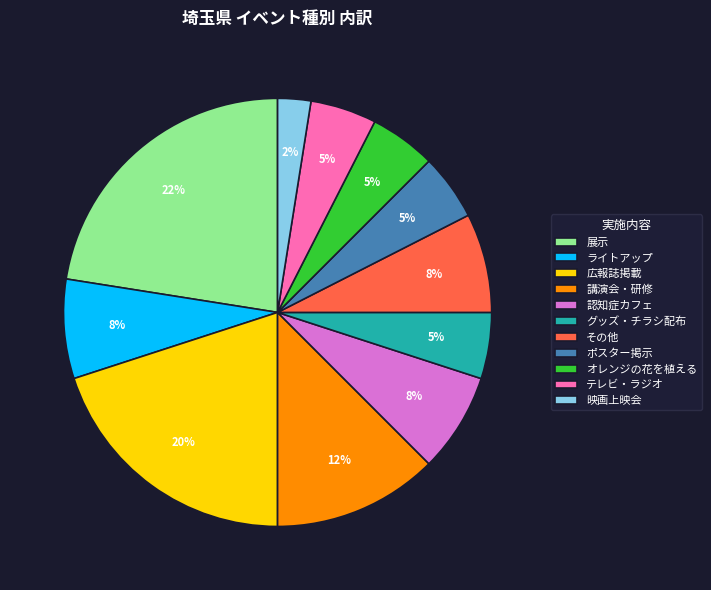

Does ライトアップ account for over 50% of the chart?

No